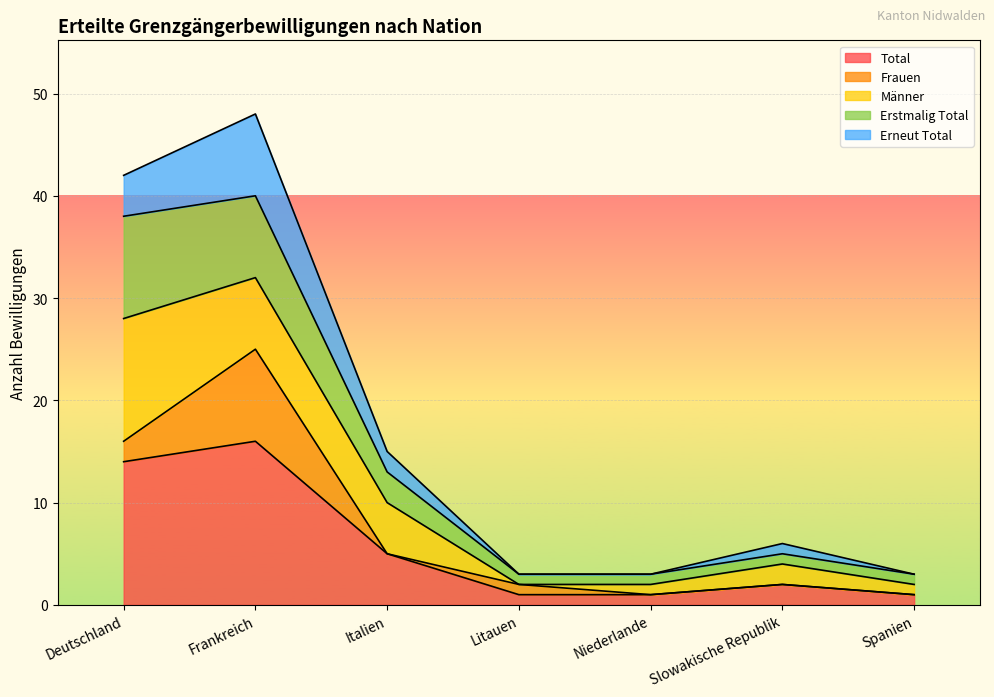

How many lines are shown in the chart?

5